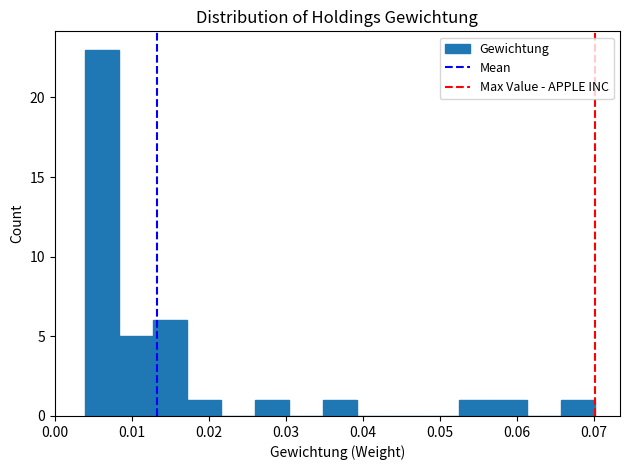

Reading left to right, list every bar in this chart as the range it spans on the x-axis followed by its height. Neither the bar edges nor the heights are printed on the chart, so give them approximately, as read against the axes.

0.004 to 0.008: 23
0.008 to 0.013: 5
0.013 to 0.017: 6
0.017 to 0.022: 1
0.022 to 0.026: 0
0.026 to 0.030: 1
0.030 to 0.035: 0
0.035 to 0.039: 1
0.039 to 0.044: 0
0.044 to 0.048: 0
0.048 to 0.052: 0
0.052 to 0.057: 1
0.057 to 0.061: 1
0.061 to 0.066: 0
0.066 to 0.070: 1